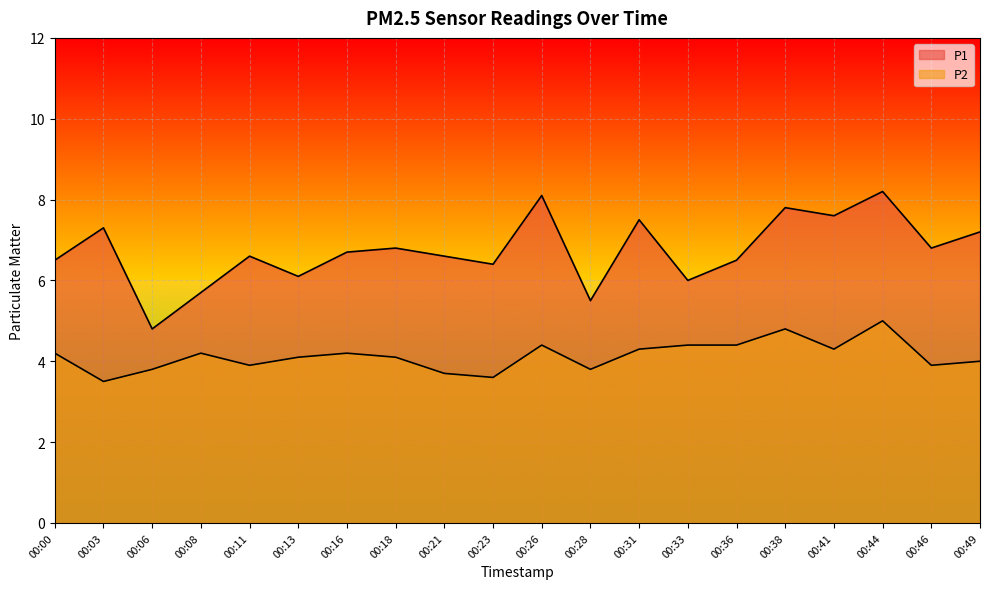

What is the total value across all series at 00:21?

10.3